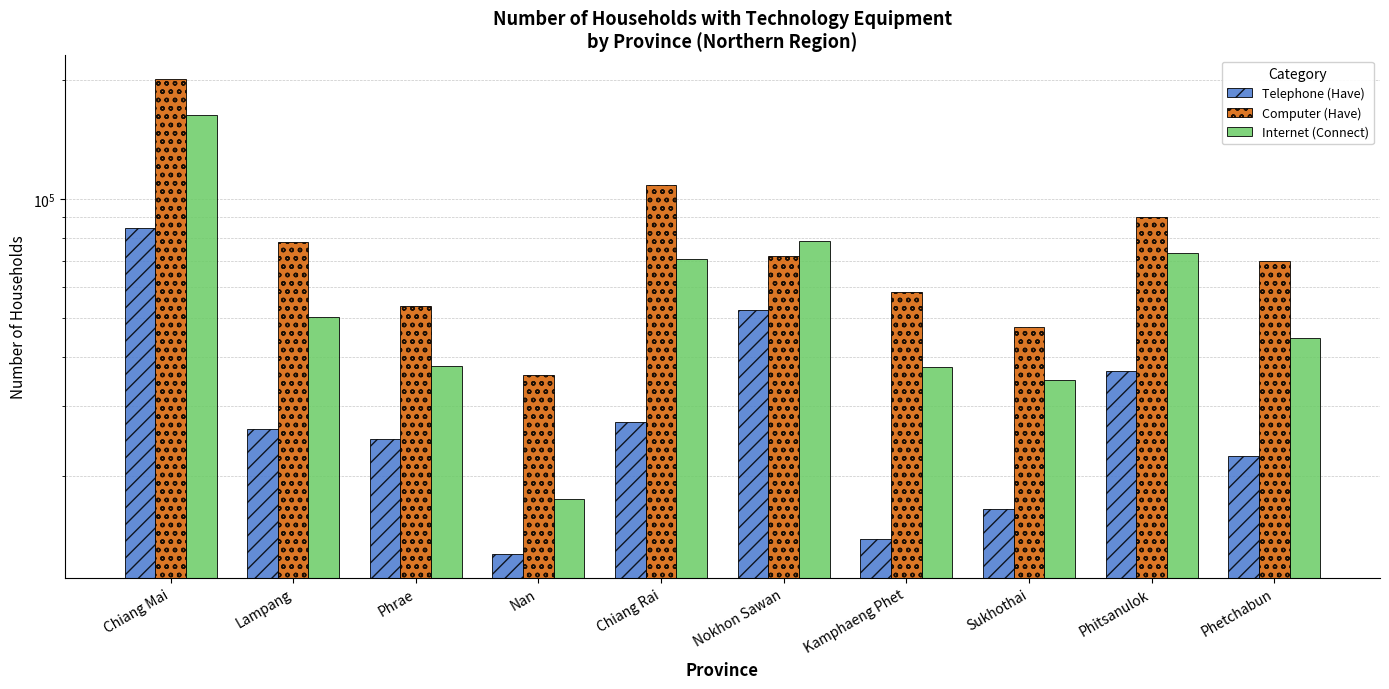

What is the total value across all series at Chiang Mai?

449096